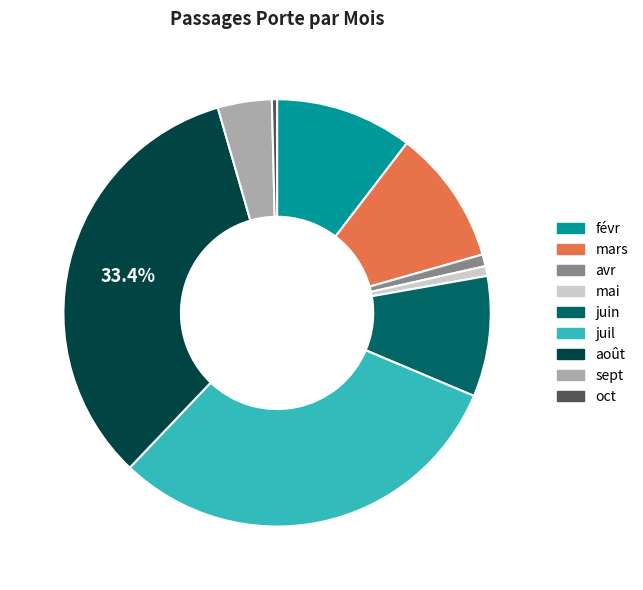

To the nearest percent, what portion does févr represent?

10%